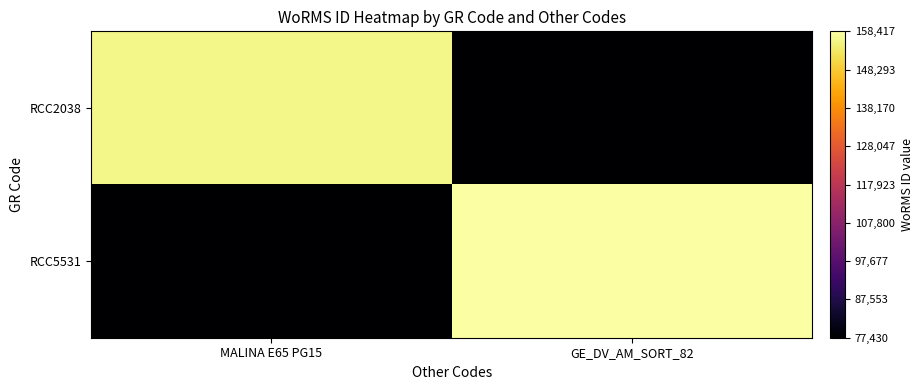

What is the total value across all series at MALINA E65 PG15?

233605.4